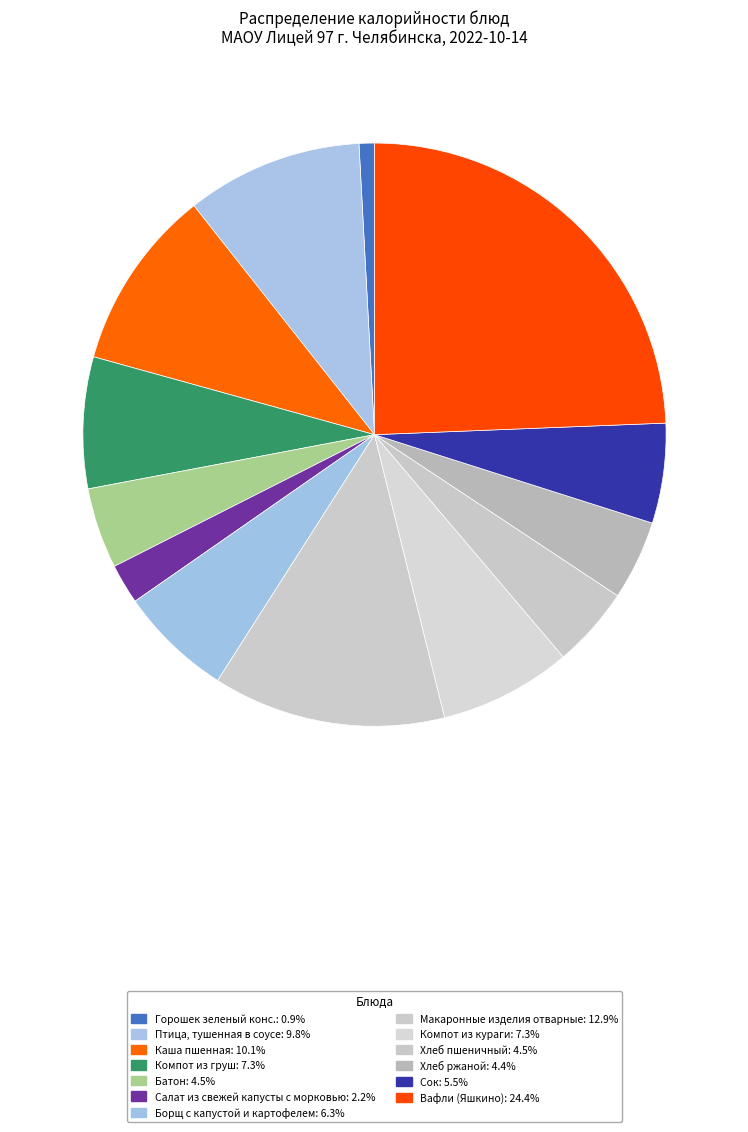

How many segments does this pie chart have?

13